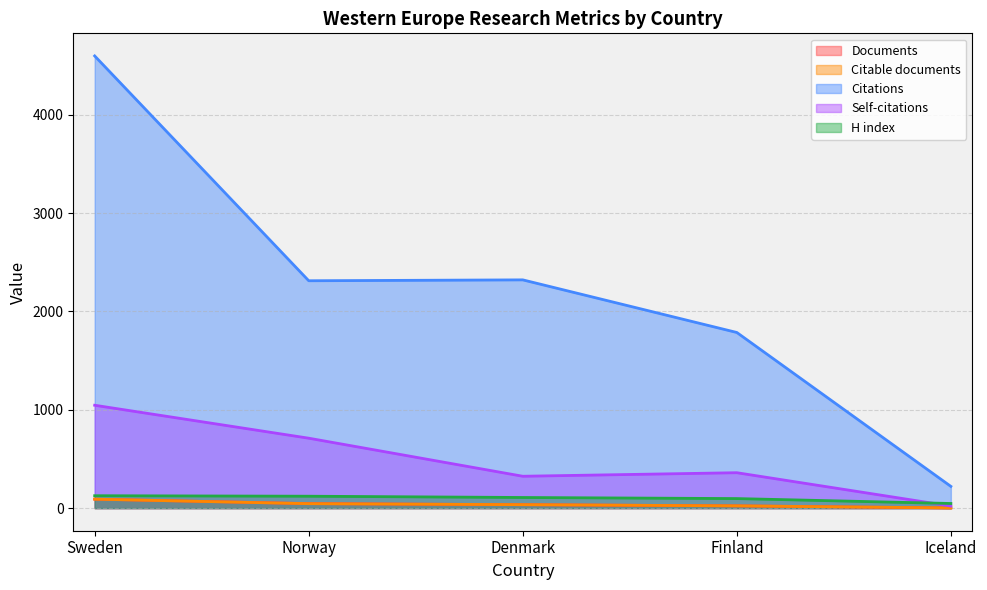

What is the difference between the highest and lowest values at Denmark?

2286